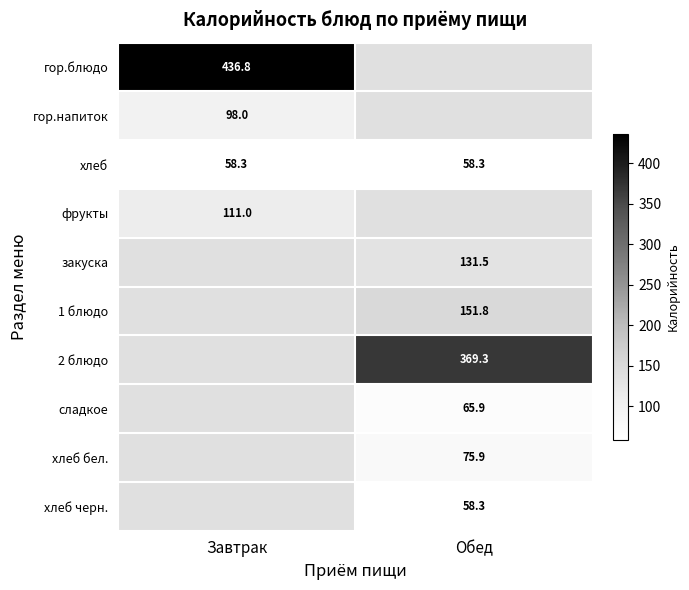

At how many categories does at least one series exceed 222?

2